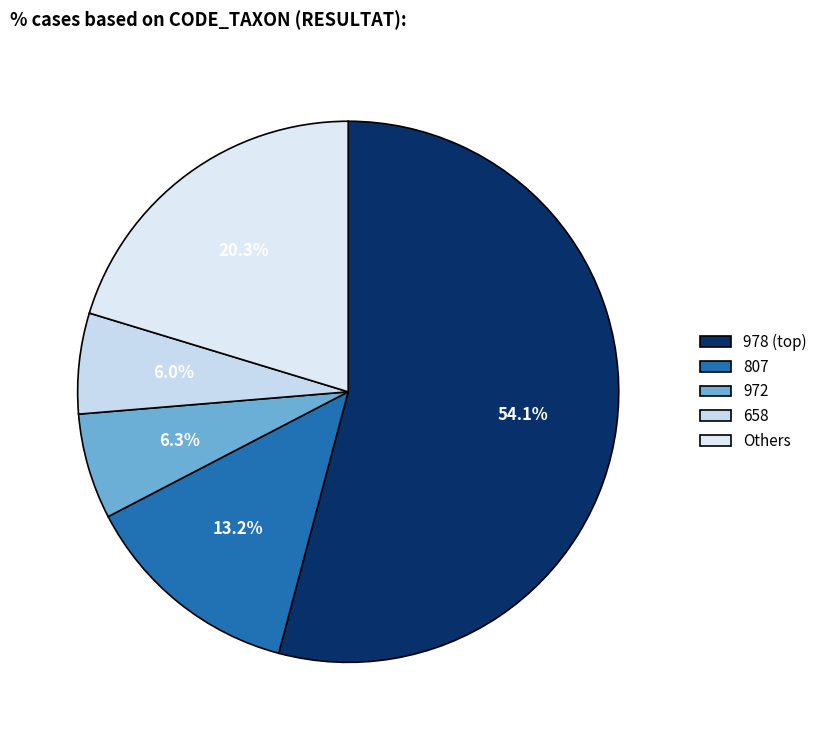

How many segments does this pie chart have?

5